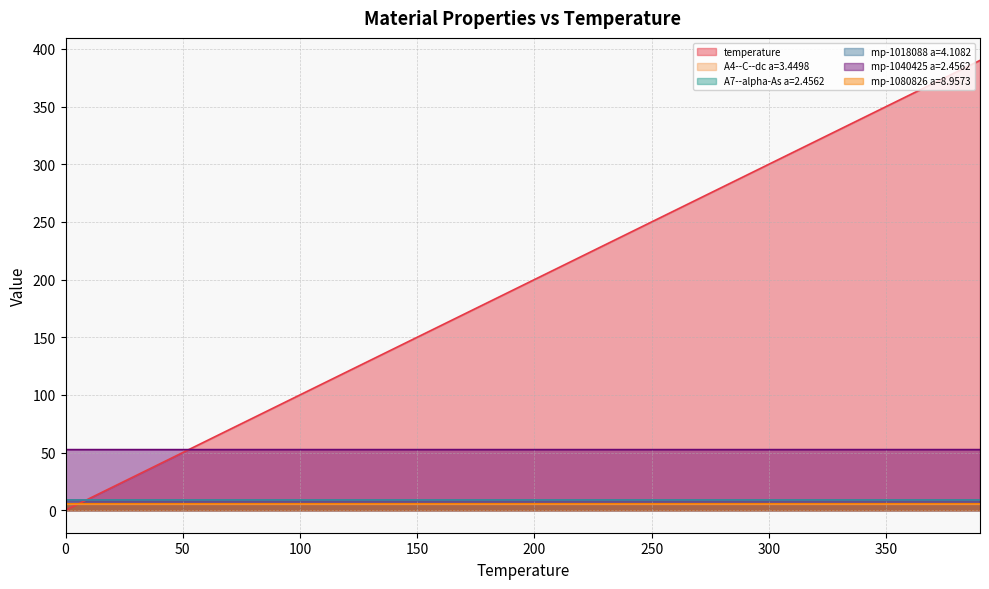

True or false: mp-1018088 a=4.1082 and mp-1080826 a=8.9573 intersect in this chart.

False